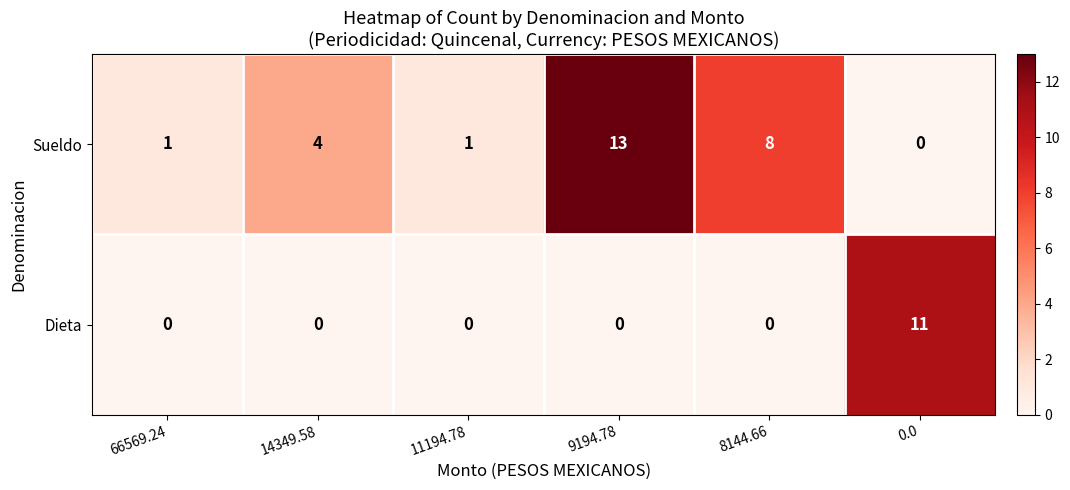

Which series has the largest total across all categories?

Sueldo